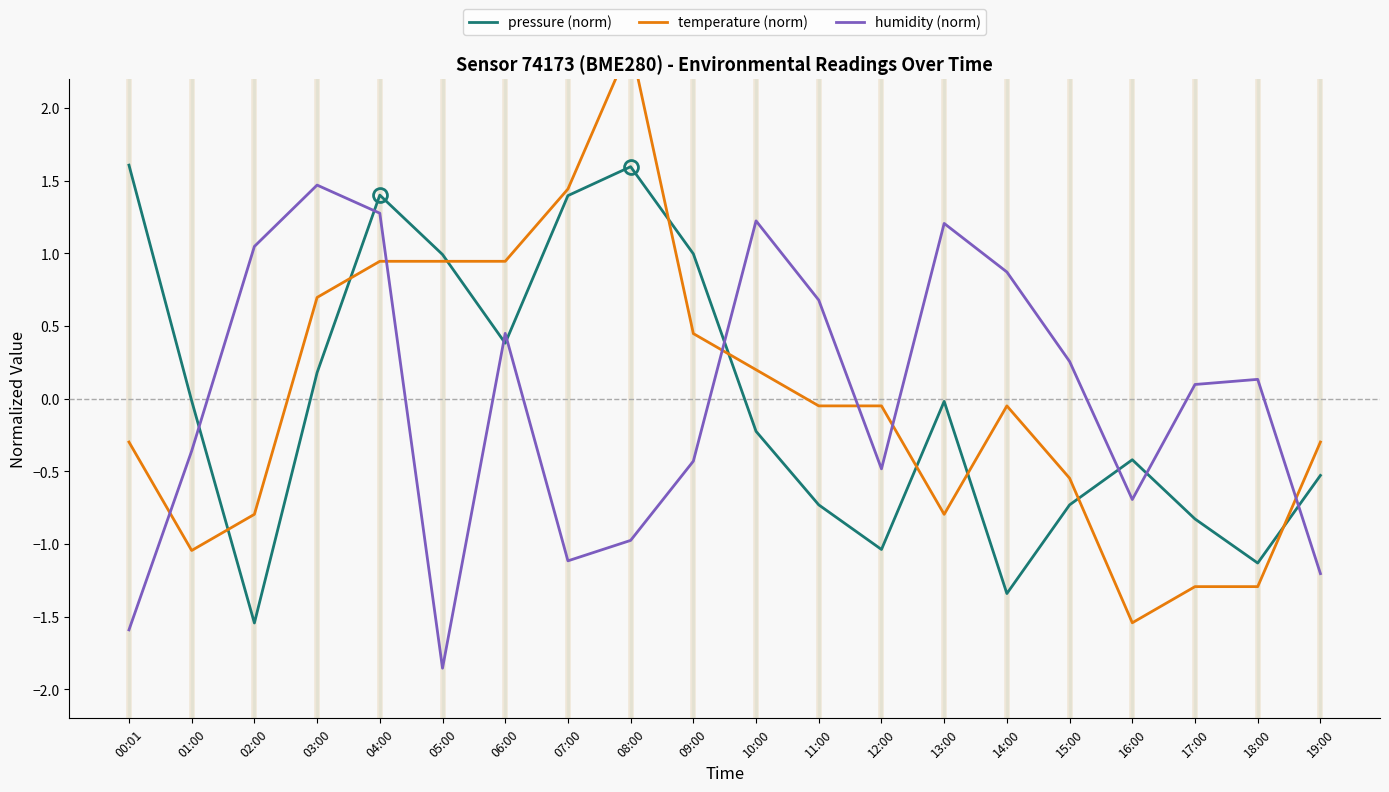

List the series in order of their peak value, highest first.

temperature (norm), pressure (norm), humidity (norm)